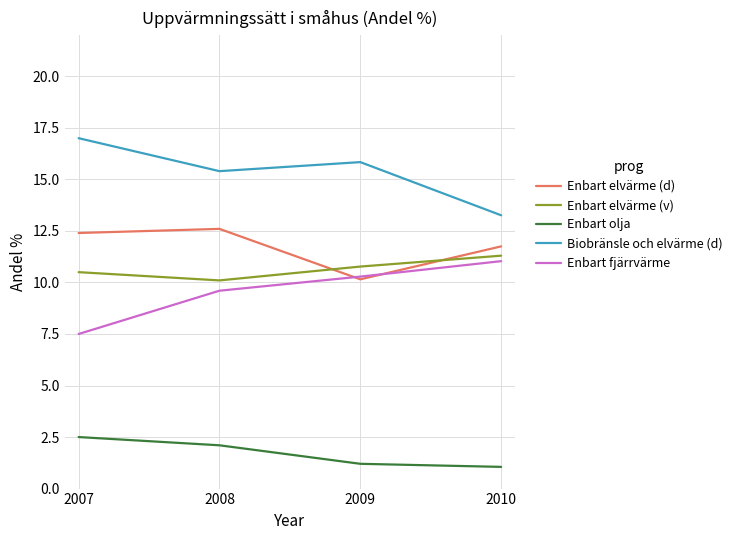

What is the difference between the highest and lowest values at 2009?

14.6